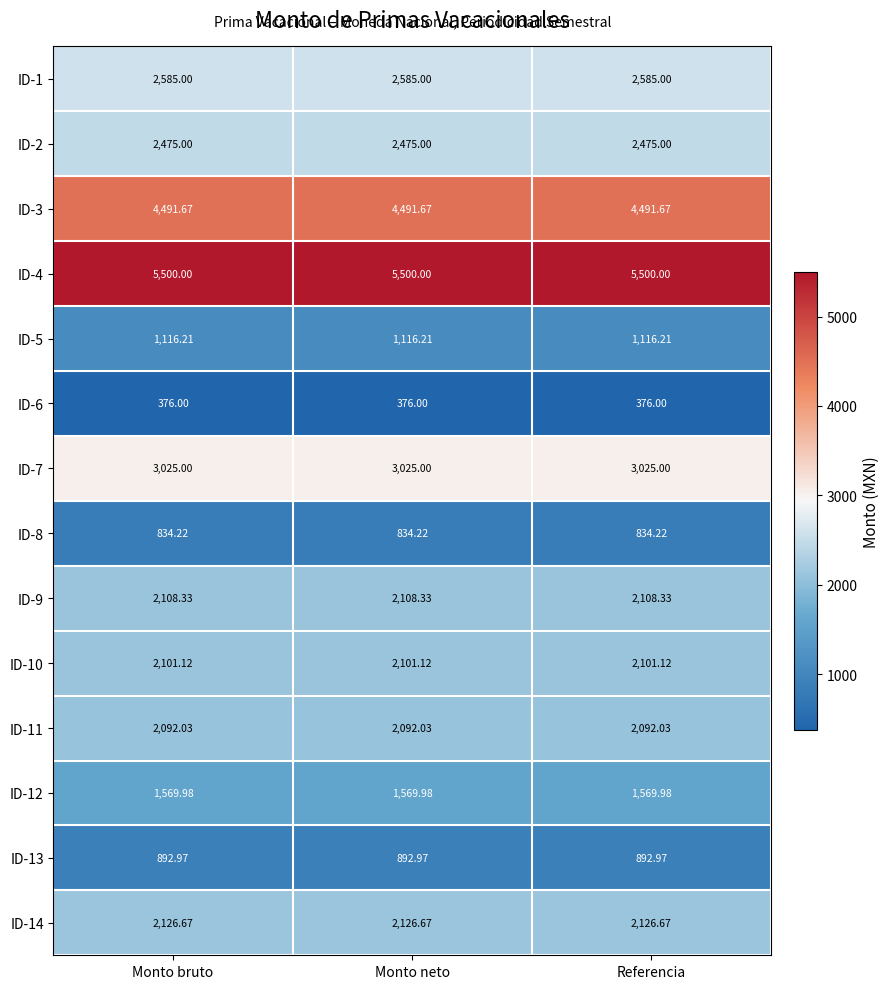

What is the spread (max minus min) of values at Referencia?

5124.0